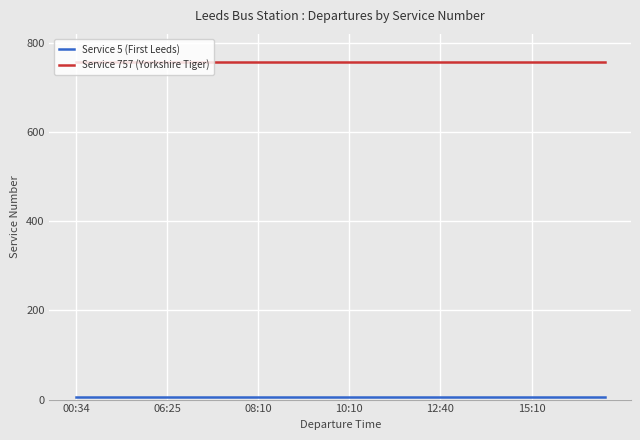

Which series has the largest total across all categories?

Service 757 (Yorkshire Tiger)